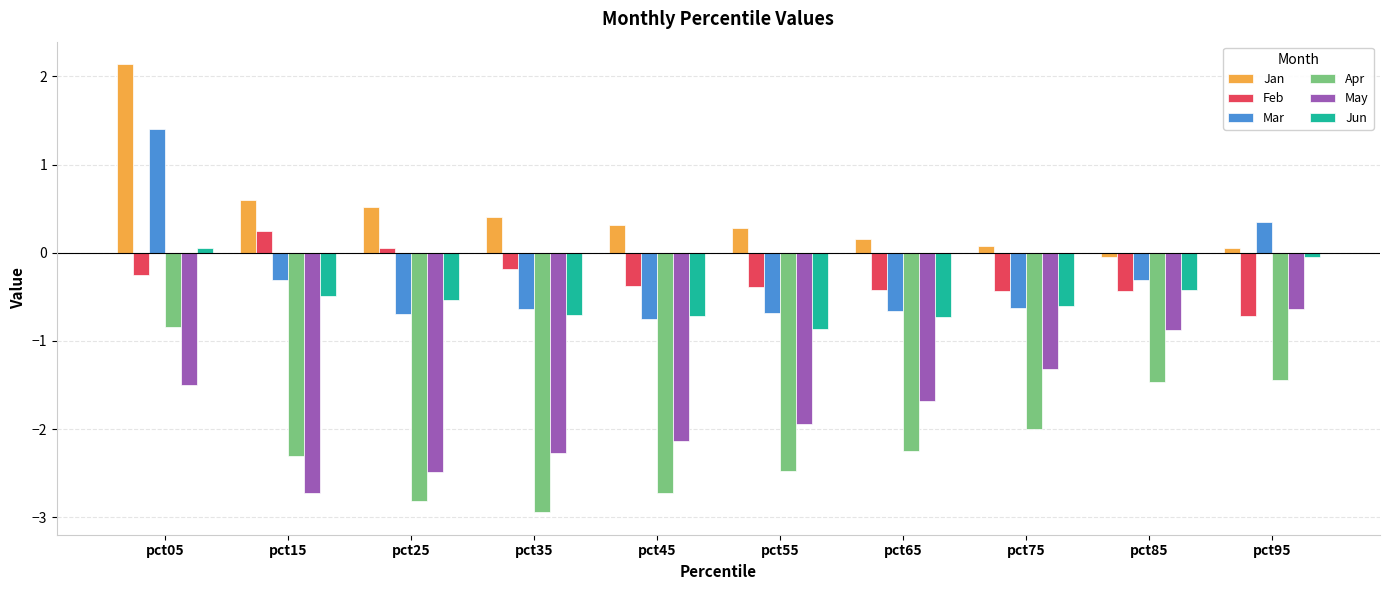

What is the difference between the maximum and minimum values in the Jun series?

0.9